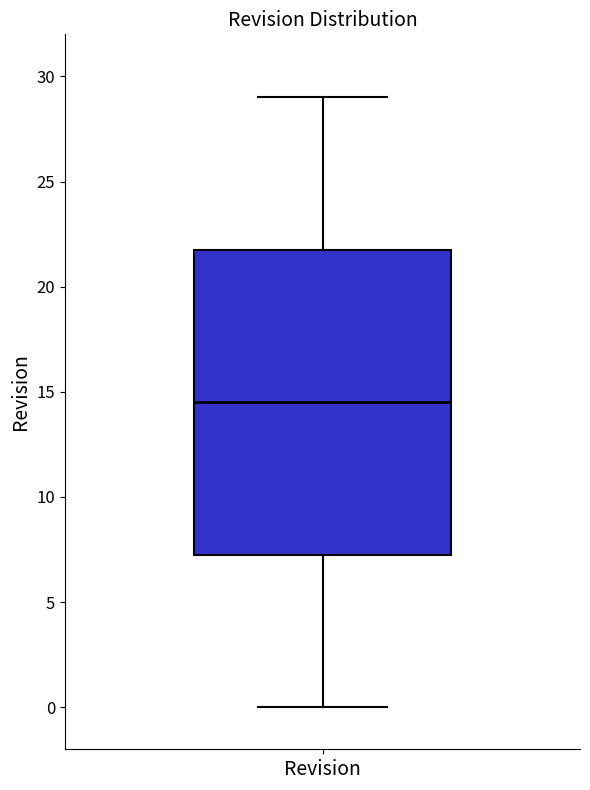

Transcribe this box plot: give where the median line is, the range the box spans, and where the two whiskers end, as read against the y-axis. The values are not printed on the chart, so give them approximately, as read against the axis.

median 14.5, box 7.5 to 22.0, whiskers 0.0 to 29.0